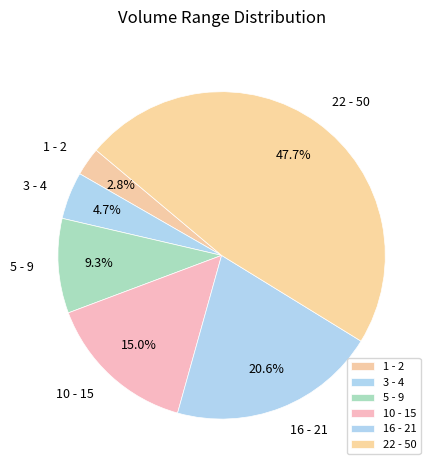

The 22 - 50 slice represents 48% of the pie. True or false?

True